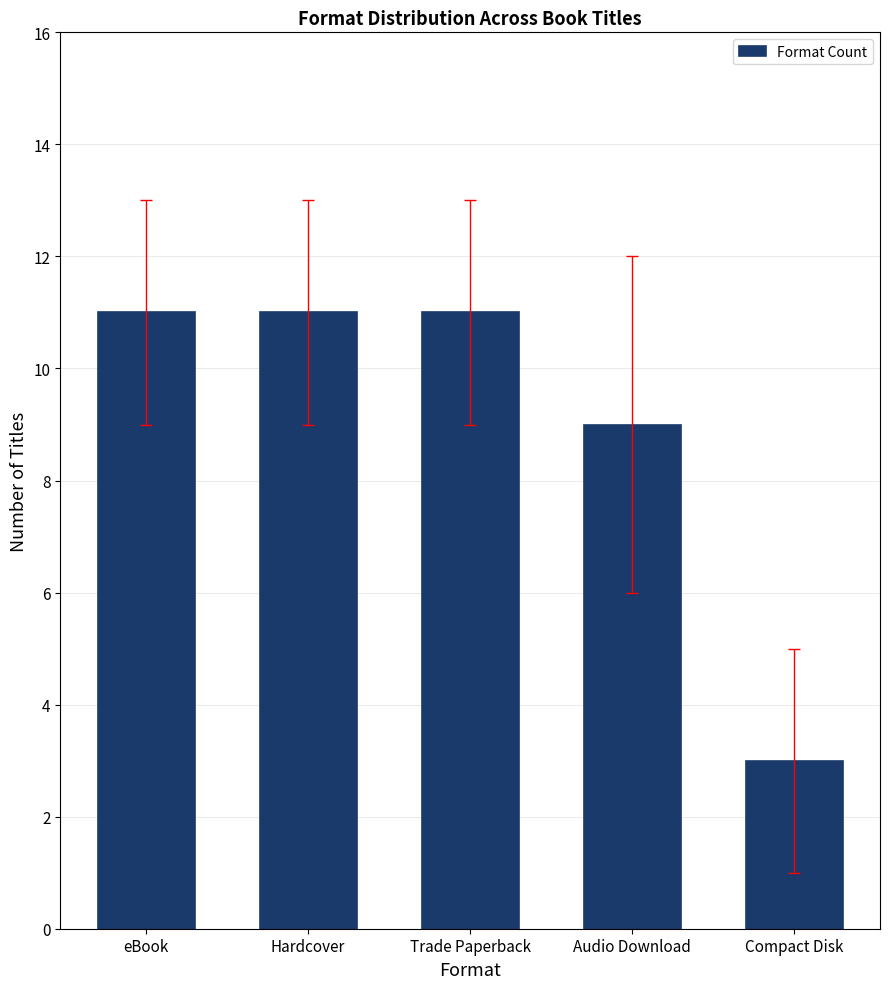

What is the difference between the maximum and minimum values?

8